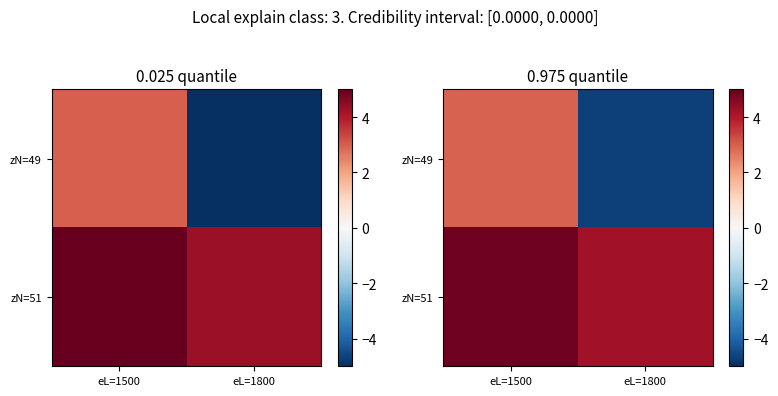

What is the difference between the maximum and minimum values in the zN=51 series?

0.6